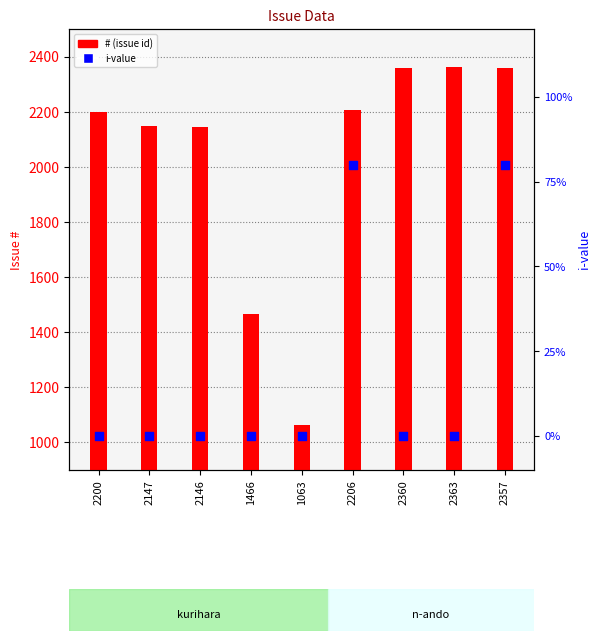

Which series reaches the maximum Y coordinate?

#